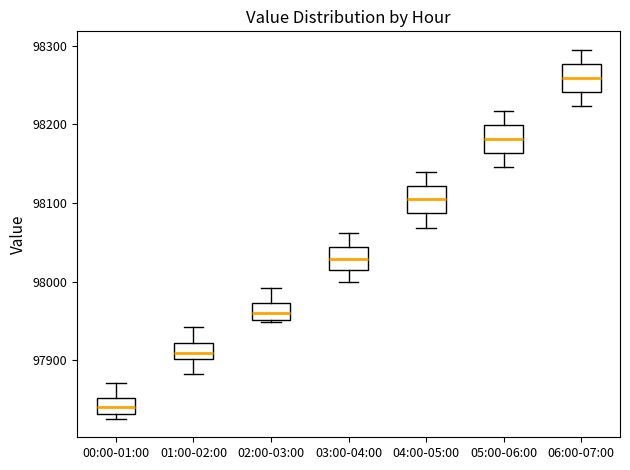

Which box's median line is the lowest?

00:00-01:00